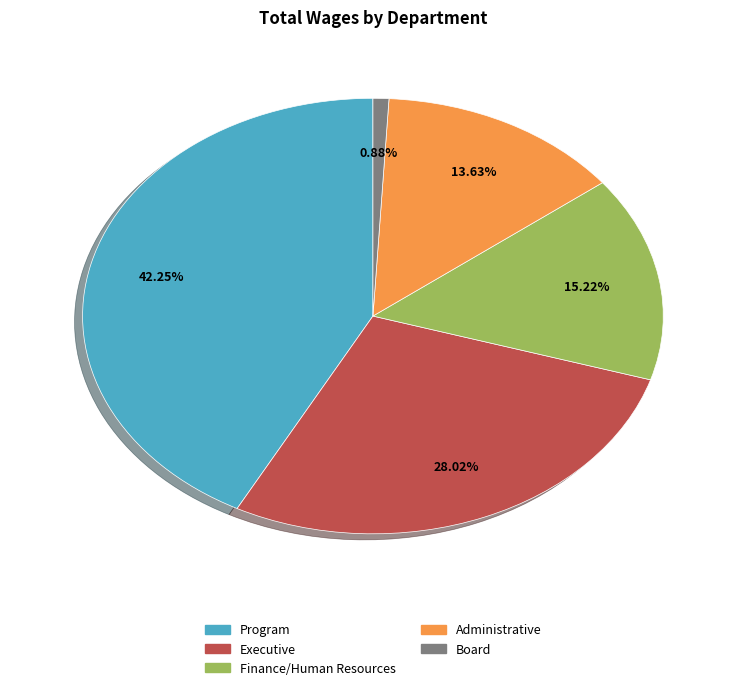

What is the smallest slice in the pie chart?

Board